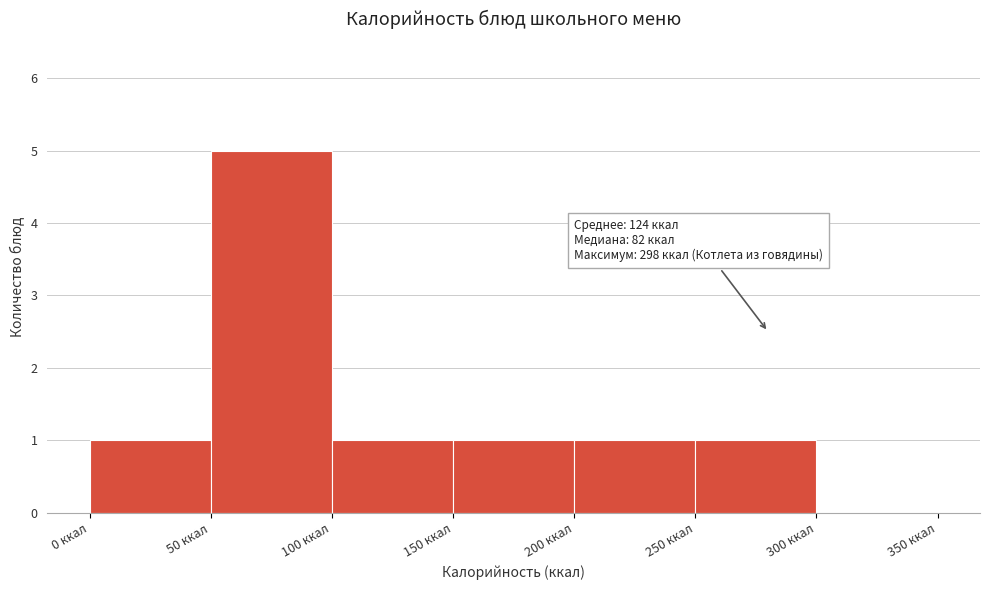

Over which range of the x-axis is the bar tallest?

50 to 100